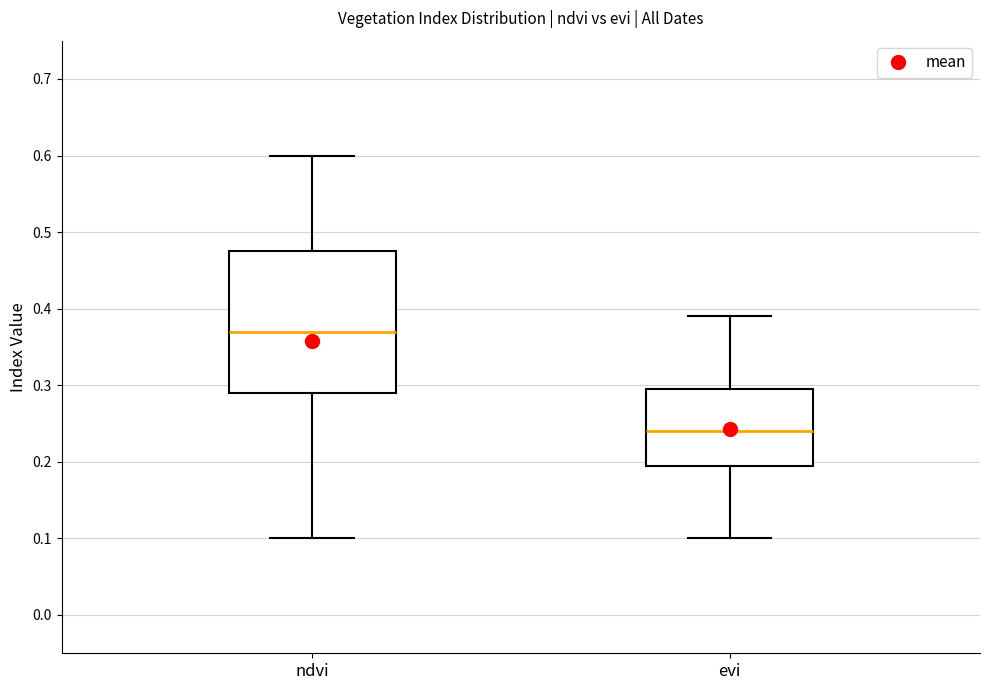

Reading left to right, read every box against the y-axis: the position of its median line, the range the box covers, and the ends of its whiskers. The values are not printed on the chart, so give them approximately, as read against the axis.

ndvi: median 0.37, box 0.29 to 0.48, whiskers 0.10 to 0.60
evi: median 0.24, box 0.20 to 0.30, whiskers 0.10 to 0.39